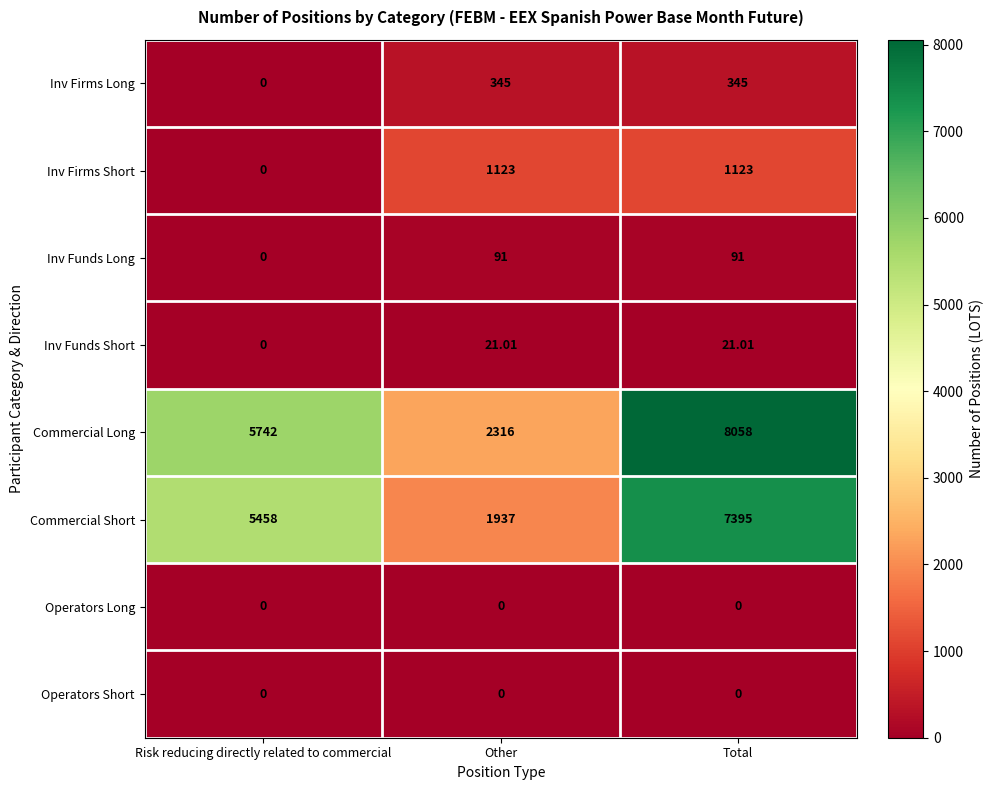

Which series has the largest total across all categories?

Commercial Long